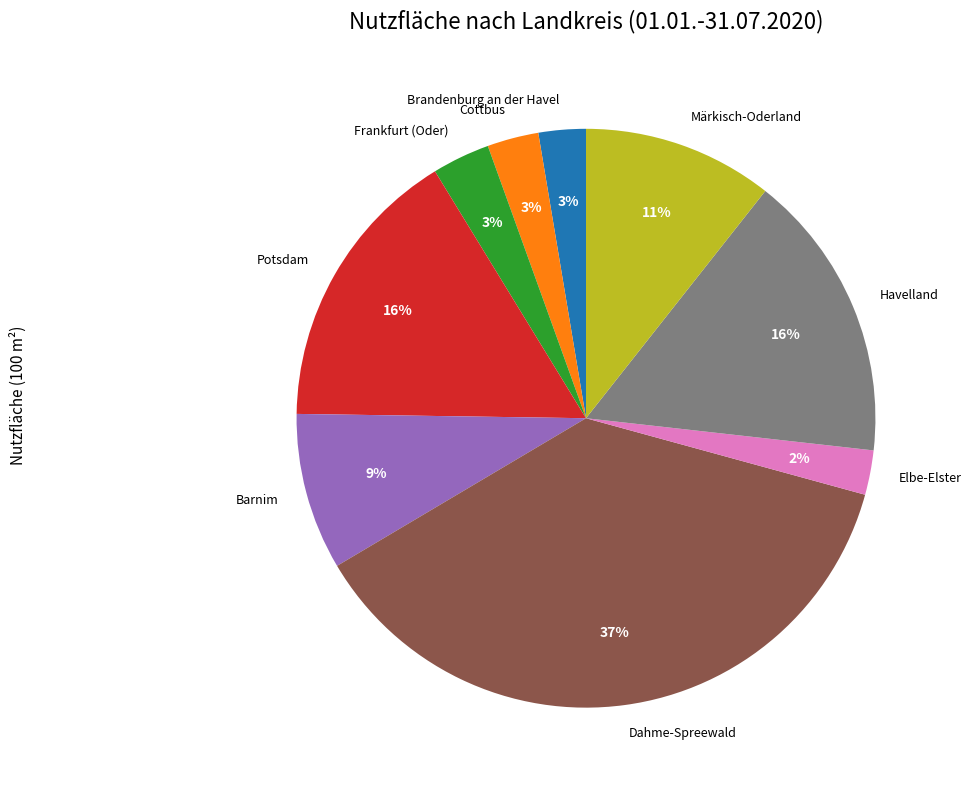

To the nearest percent, what is the combined percentage of Dahme-Spreewald and Frankfurt (Oder)?

40%